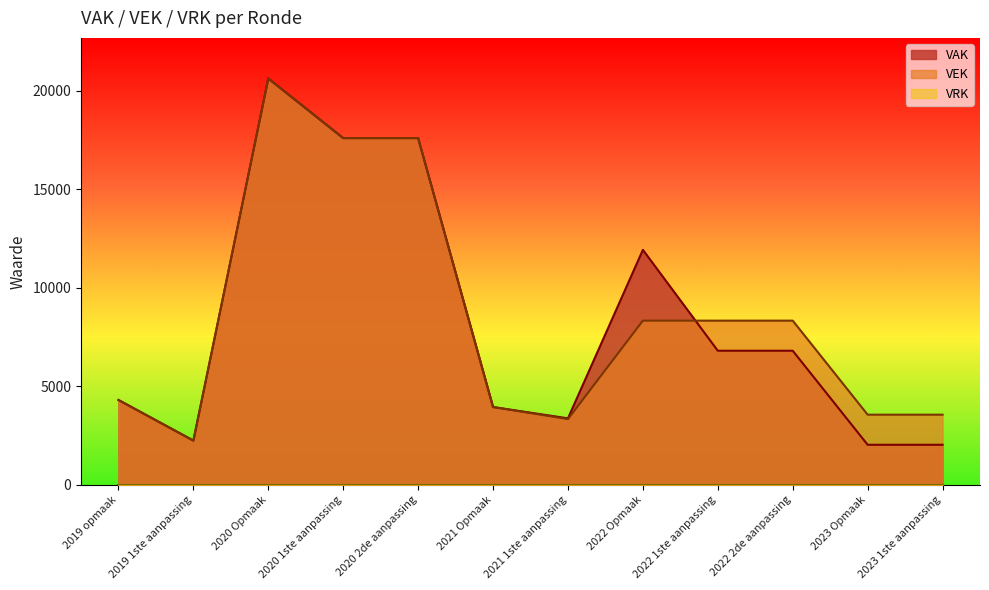

The value of VEK at 2021 1ste aanpassing is 719. True or false?

False